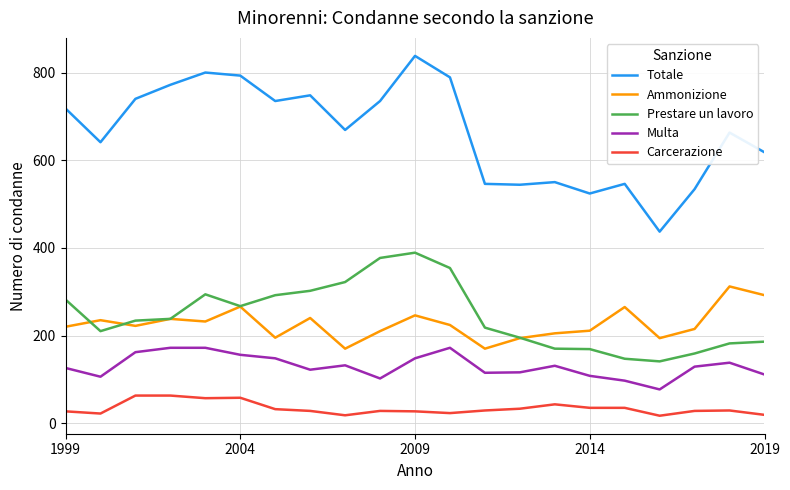

True or false: Totale and Ammonizione cross at least once.

False